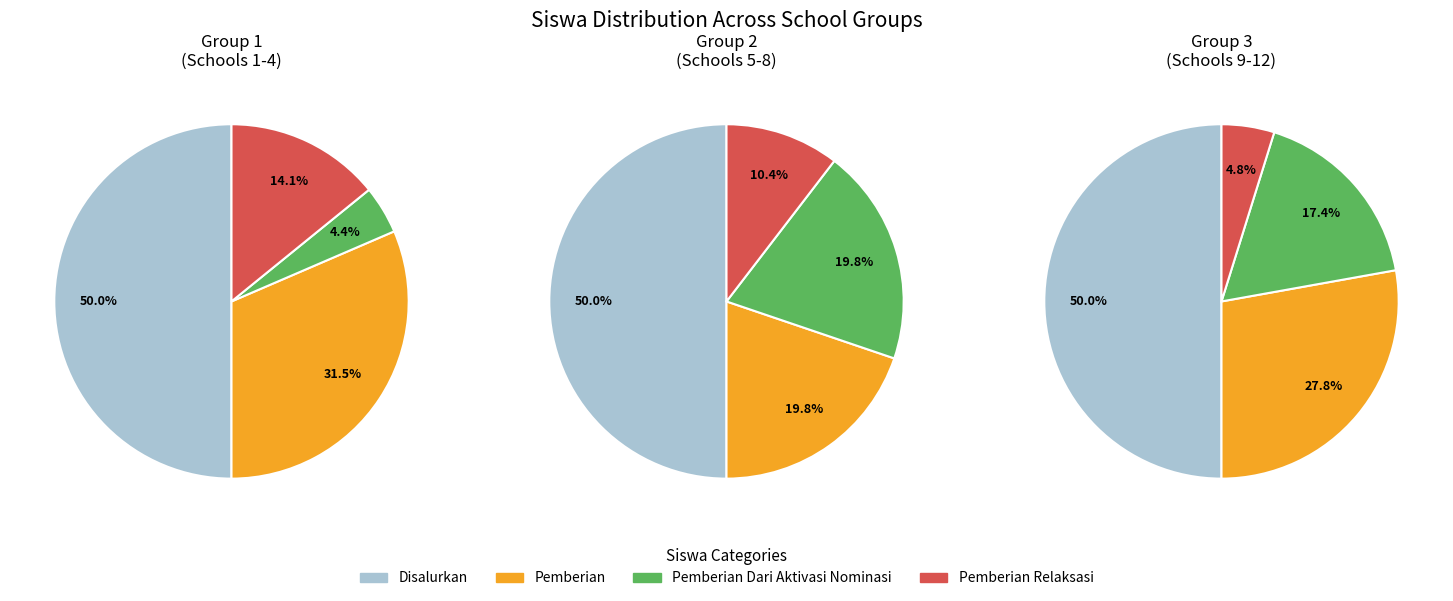

Which slice is the smallest?

Pemberian Dari Aktivasi Nominasi